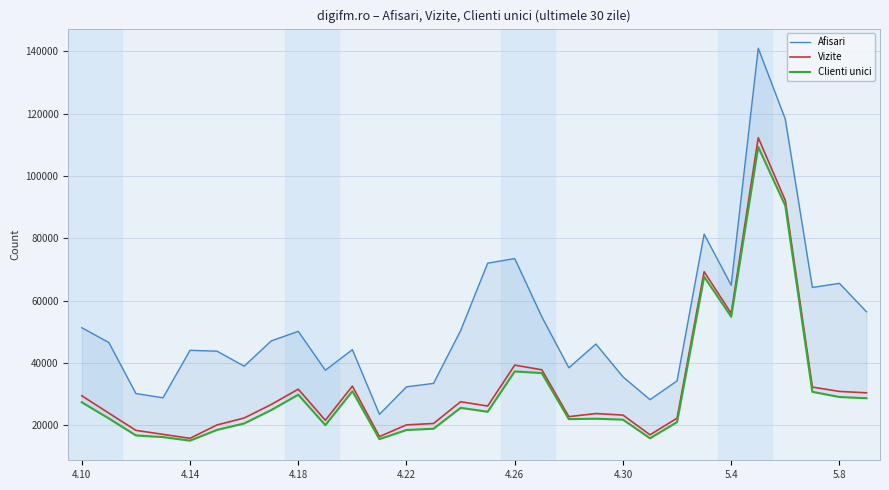

Which has a higher value, 20 or 13?

20